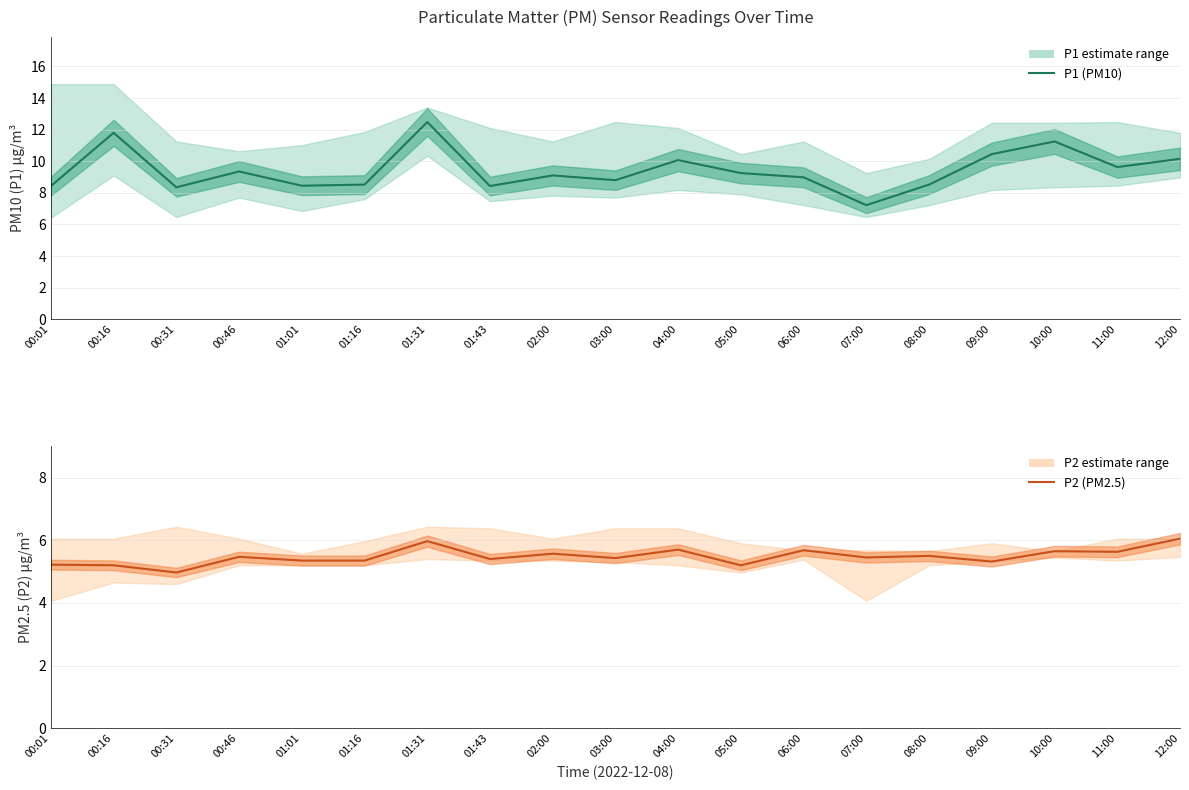

What position from the right is 01:01?

15